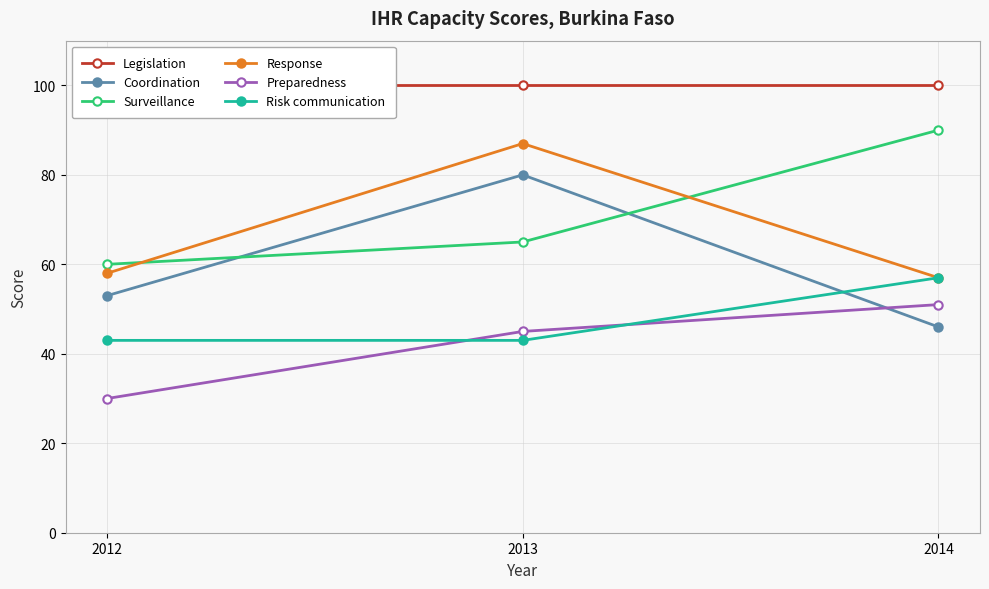

Does the chart have visible grid lines?

Yes